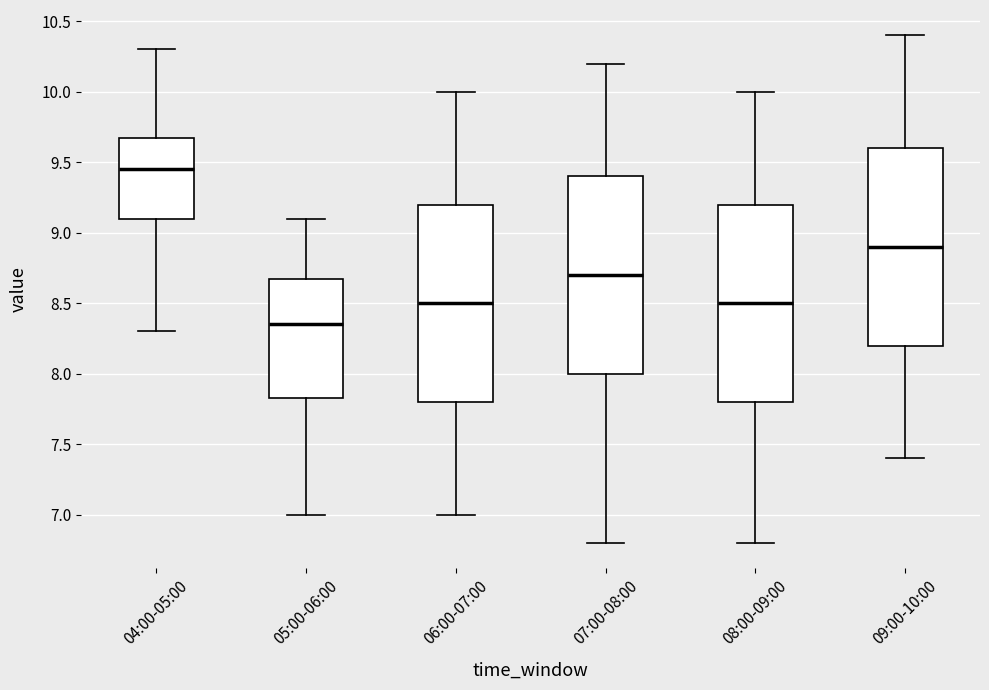

Reading left to right, read every box against the y-axis: the position of its median line, the range the box covers, and the ends of its whiskers. The values are not printed on the chart, so give them approximately, as read against the axis.

04:00-05:00: median 9.45, box 9.10 to 9.70, whiskers 8.30 to 10.30
05:00-06:00: median 8.35, box 7.85 to 8.70, whiskers 7.00 to 9.10
06:00-07:00: median 8.50, box 7.80 to 9.20, whiskers 7.00 to 10.00
07:00-08:00: median 8.70, box 8.00 to 9.40, whiskers 6.80 to 10.20
08:00-09:00: median 8.50, box 7.80 to 9.20, whiskers 6.80 to 10.00
09:00-10:00: median 8.90, box 8.20 to 9.60, whiskers 7.40 to 10.40